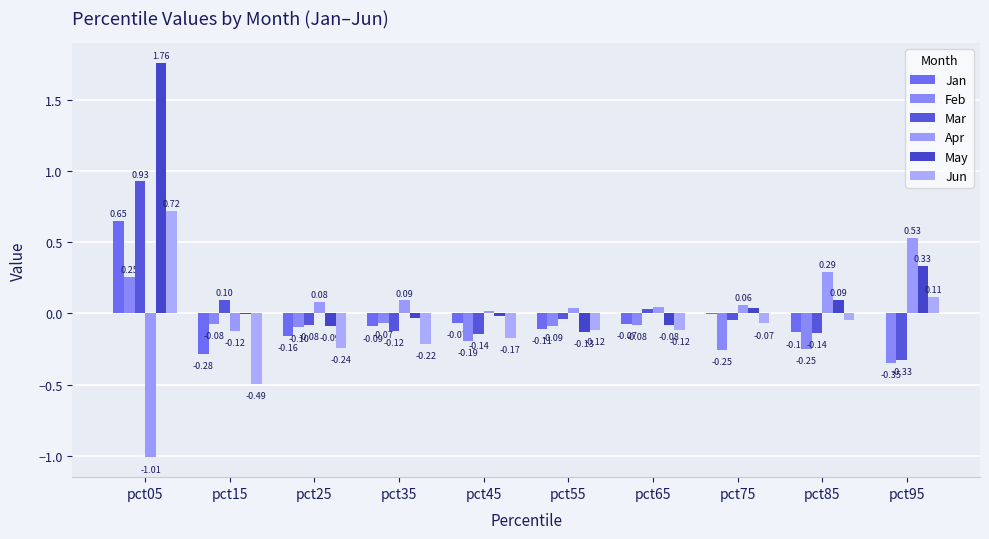

How many data points does each series have?

10